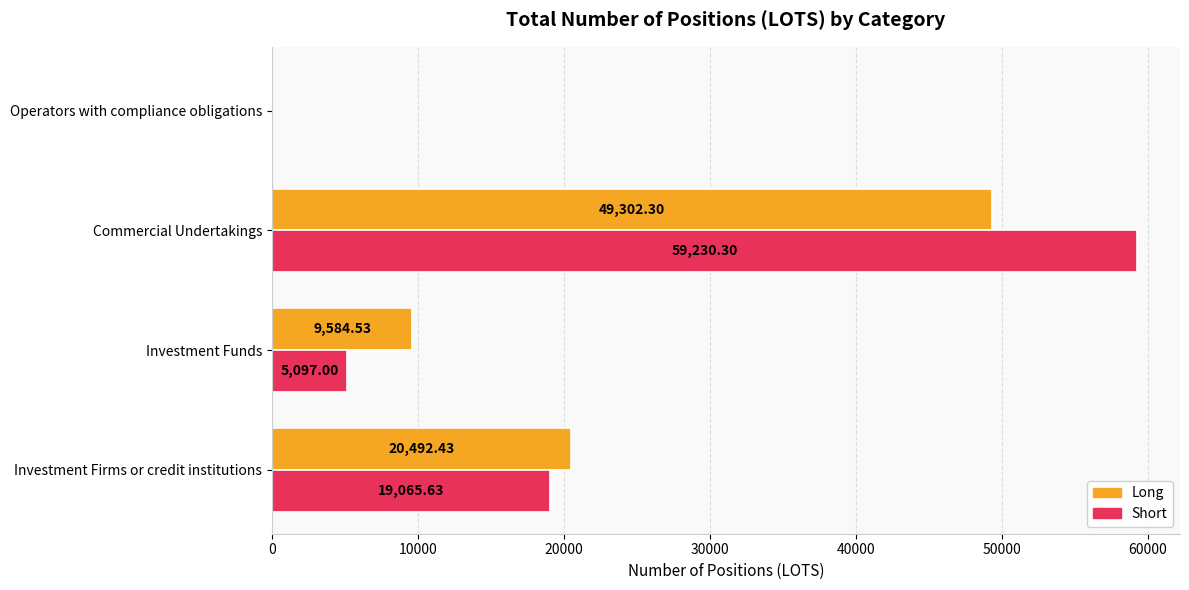

What are all the series names shown in the legend?

Long, Short